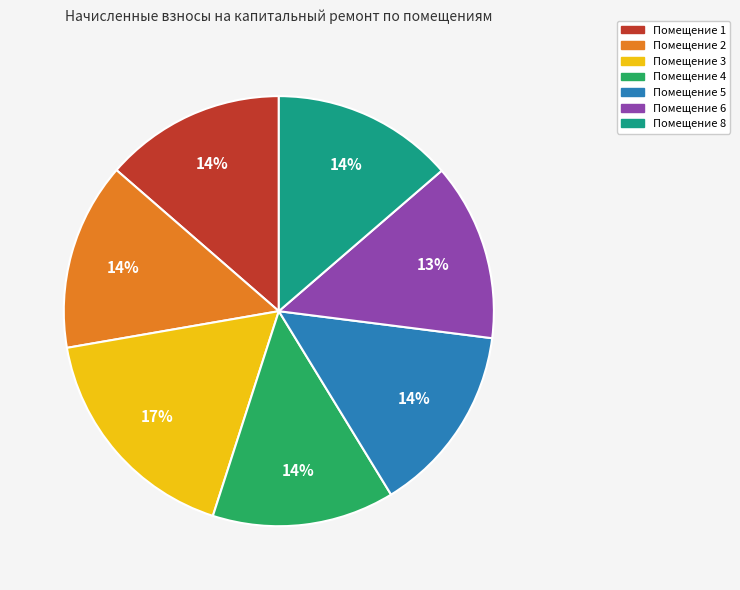

To the nearest percent, what is the combined percentage of Помещение 2 and Помещение 1?

28%